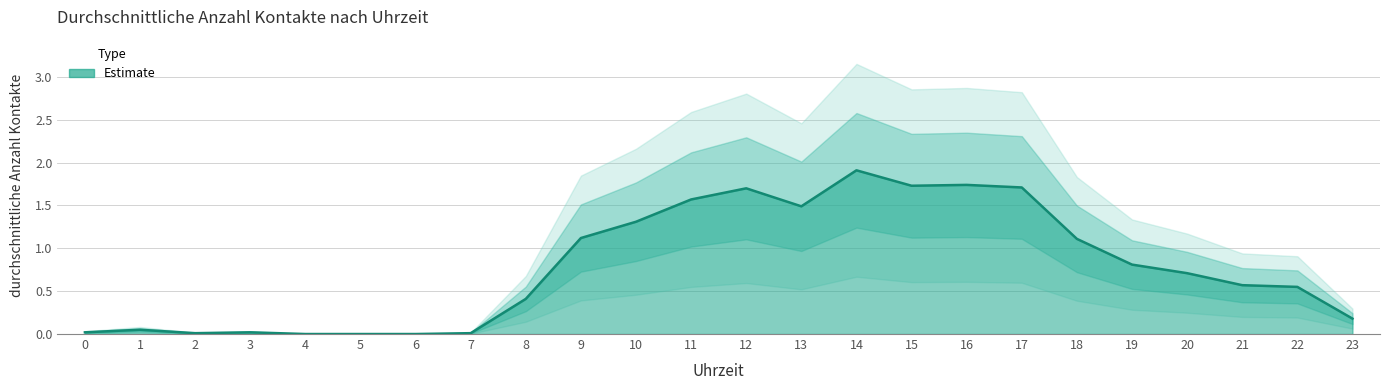

Does the chart display data point markers on the line(s)?

No